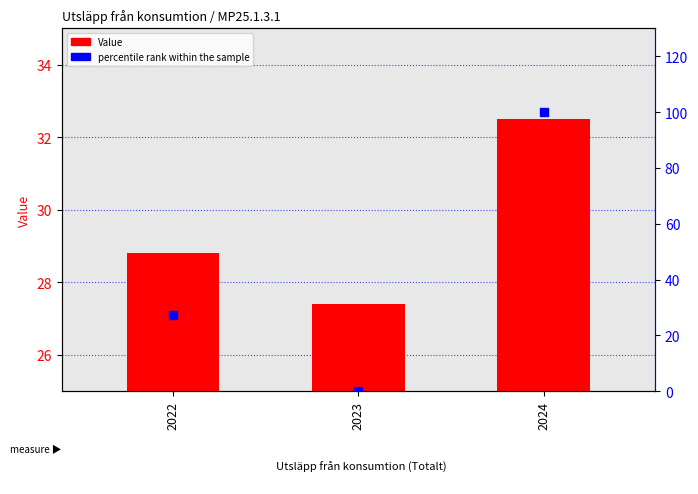

Is the value of percentile rank within the sample at 2024 greater than the value of Value at 2024?

Yes